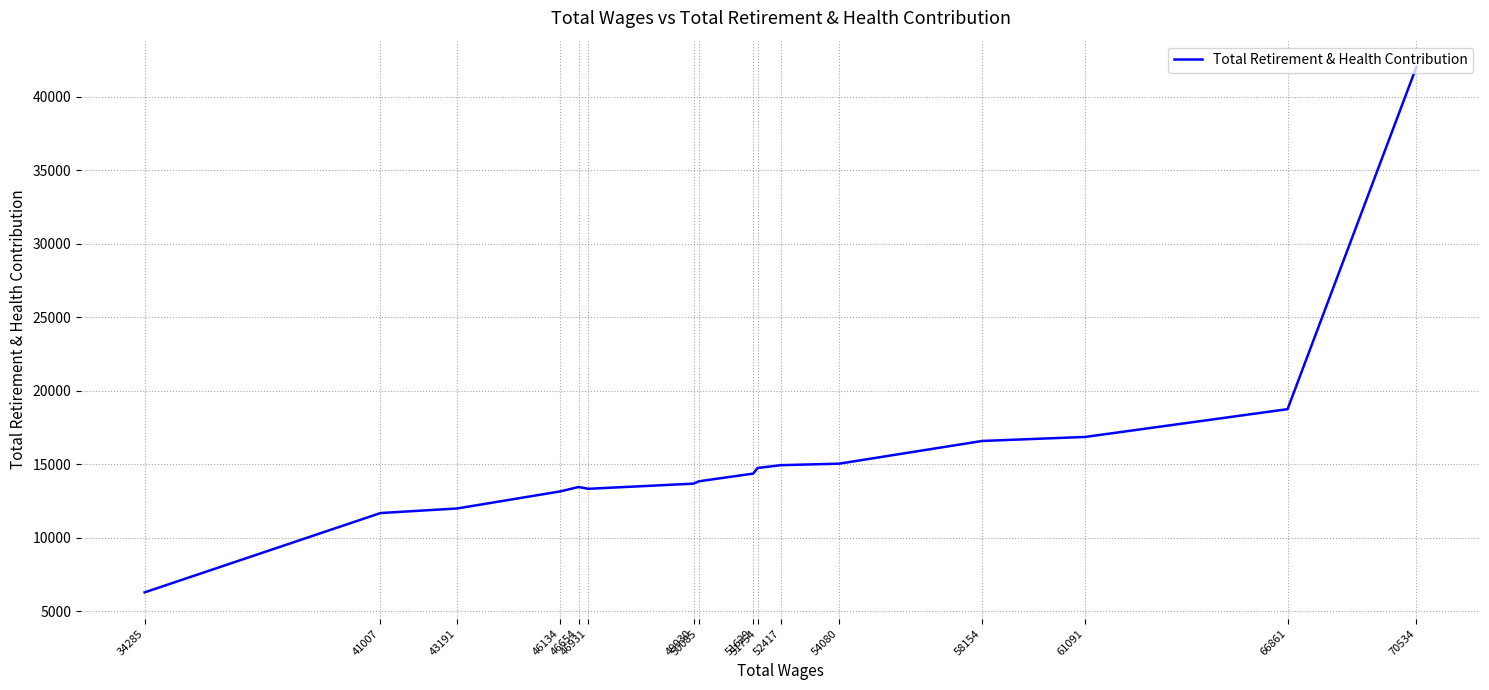

Count the number of data series in this chart.

1